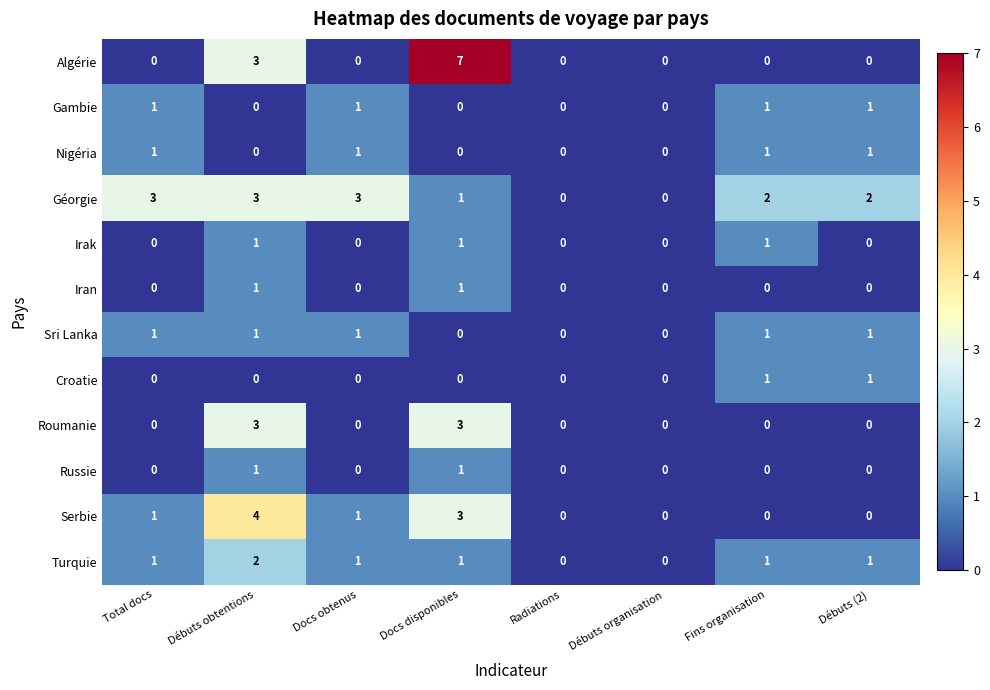

What is the difference between the highest and lowest values at Total docs?

3